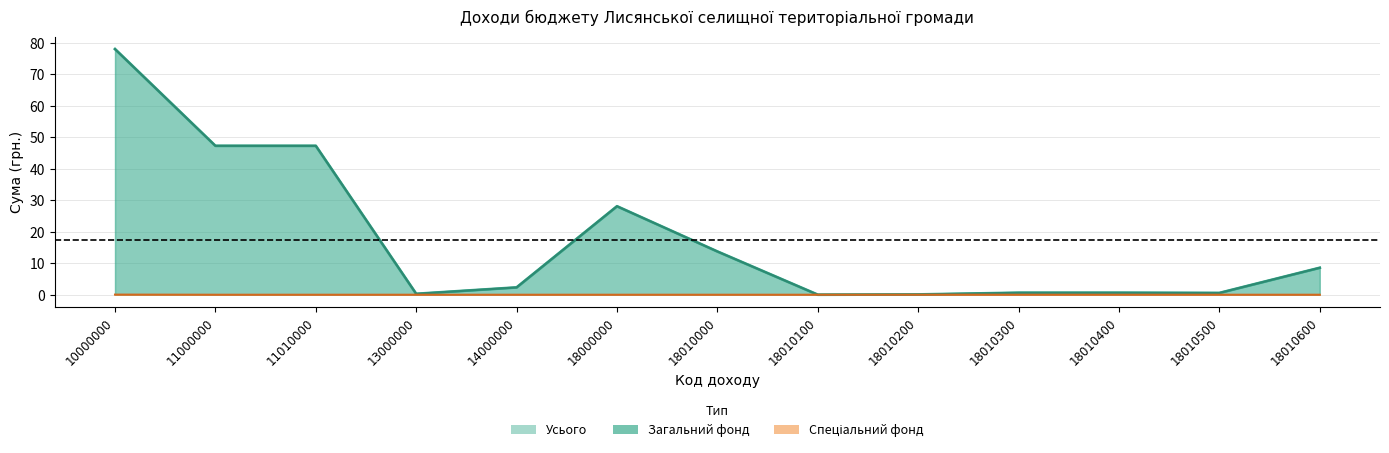

At which label is Загальний фонд closest to 39?

11000000